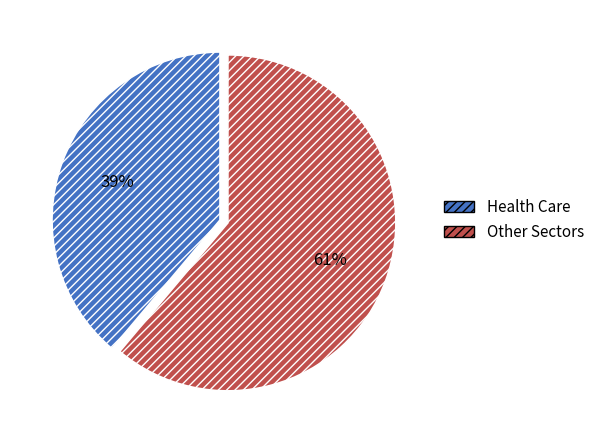

To the nearest percent, what percentage of the pie is Health Care?

39%